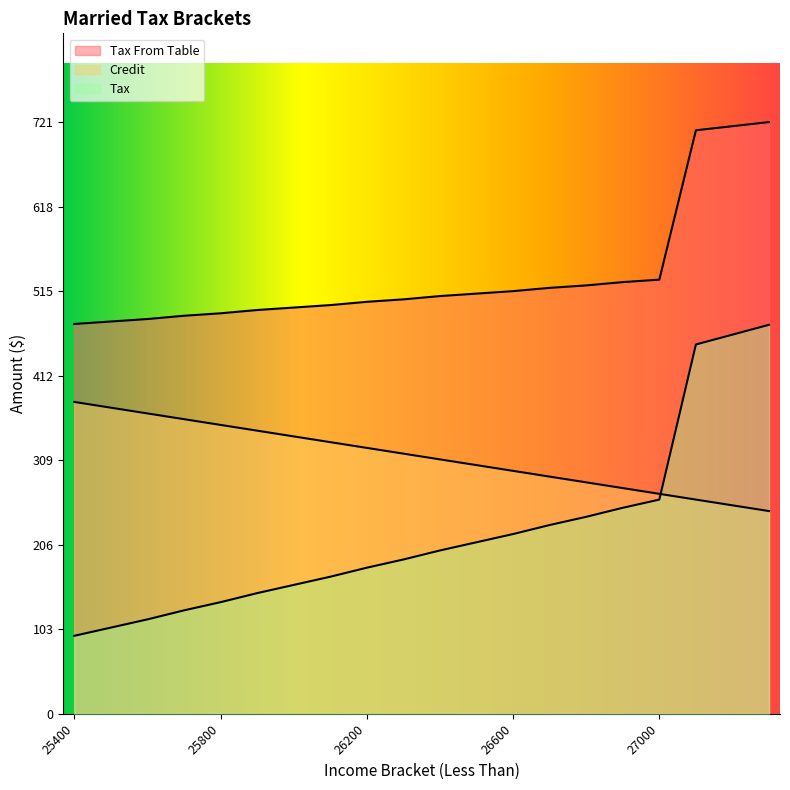

At which label is Tax closest to 284?

27000